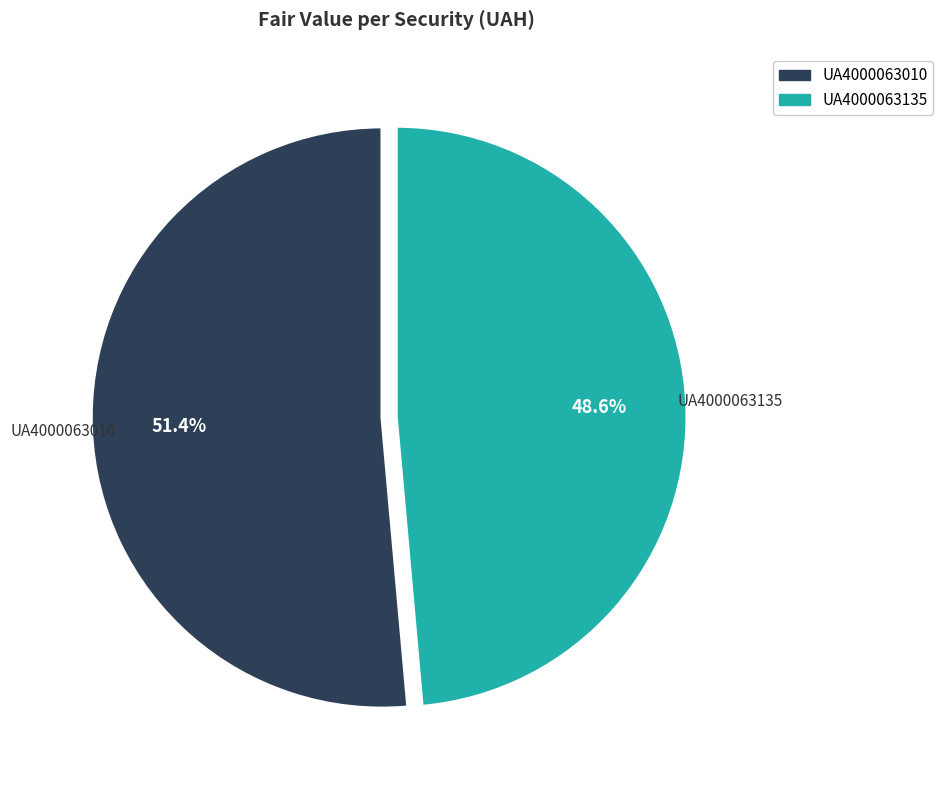

To the nearest percent, what is the difference between the UA4000063010 and UA4000063135 slice percentages?

3%